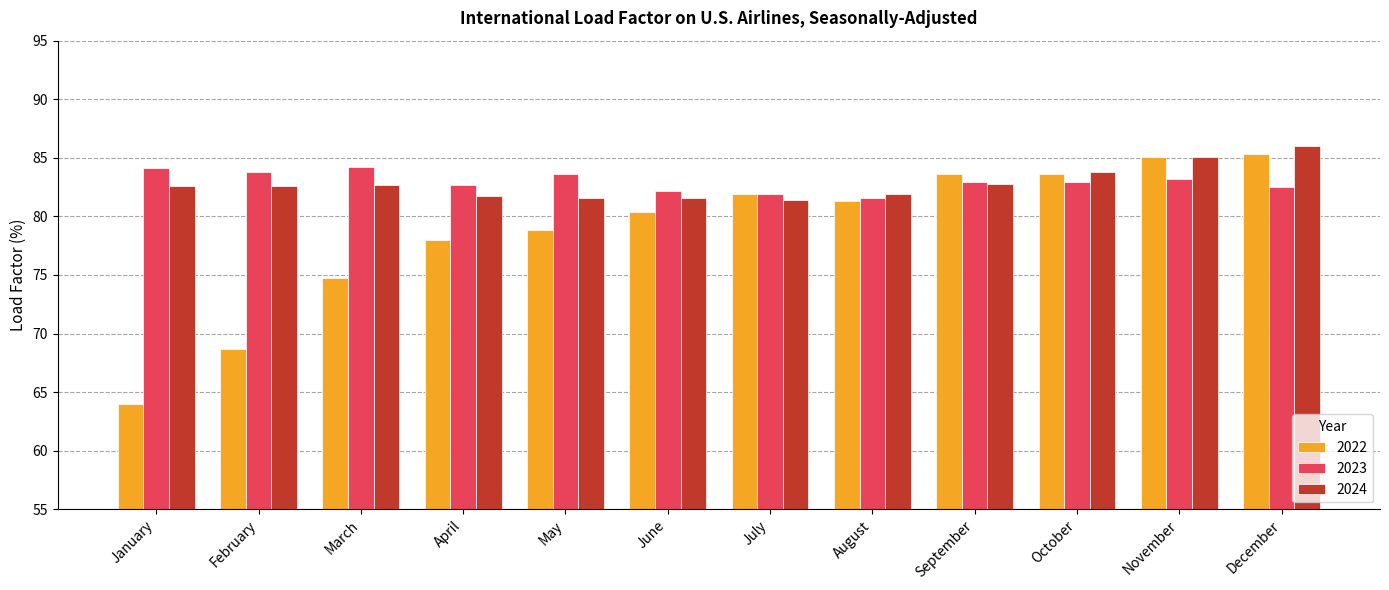

What are all the series names shown in the legend?

2022, 2023, 2024